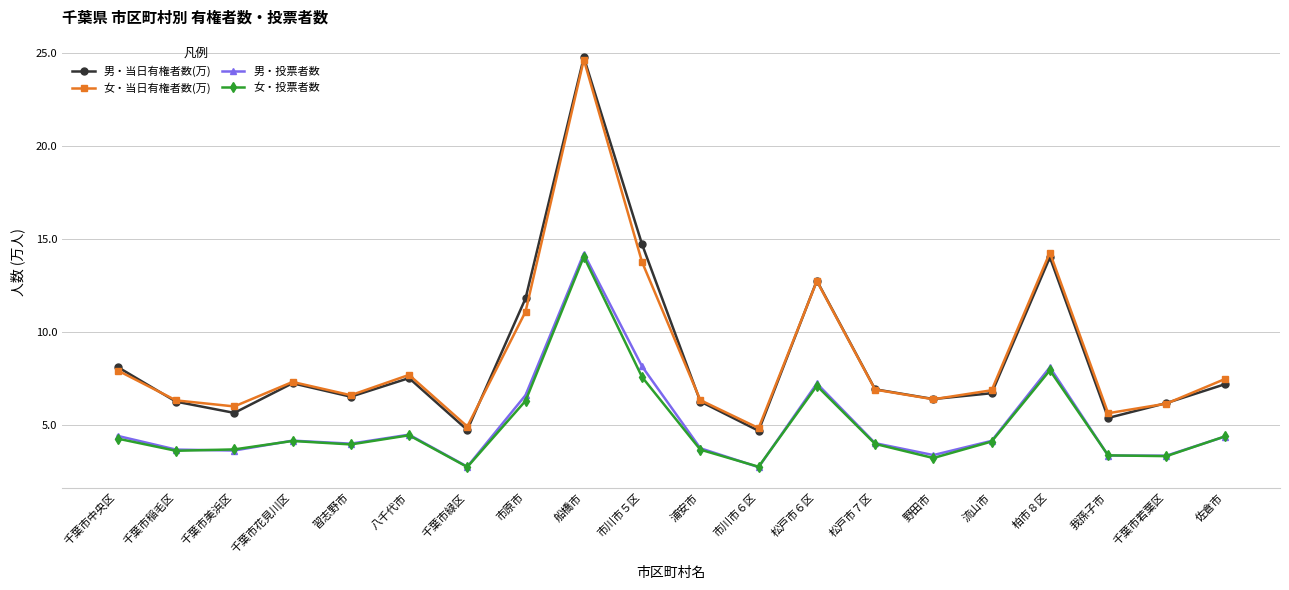

At which category is the sum across all series the highest?

船橋市